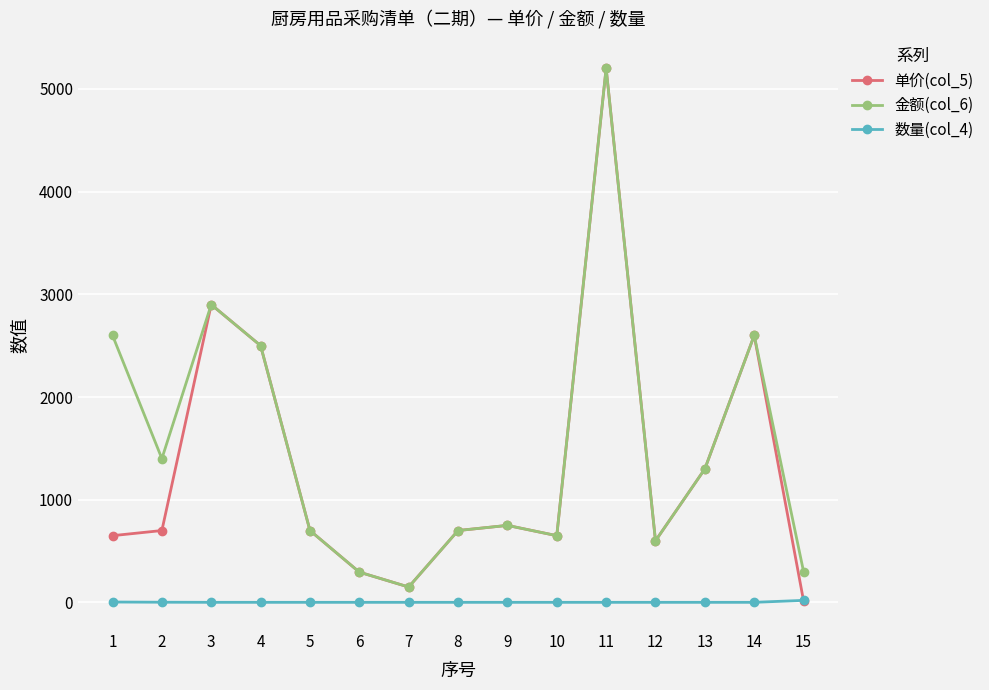

Is the value of 单价(col_5) at 3 greater than the value of 数量(col_4) at 14?

Yes